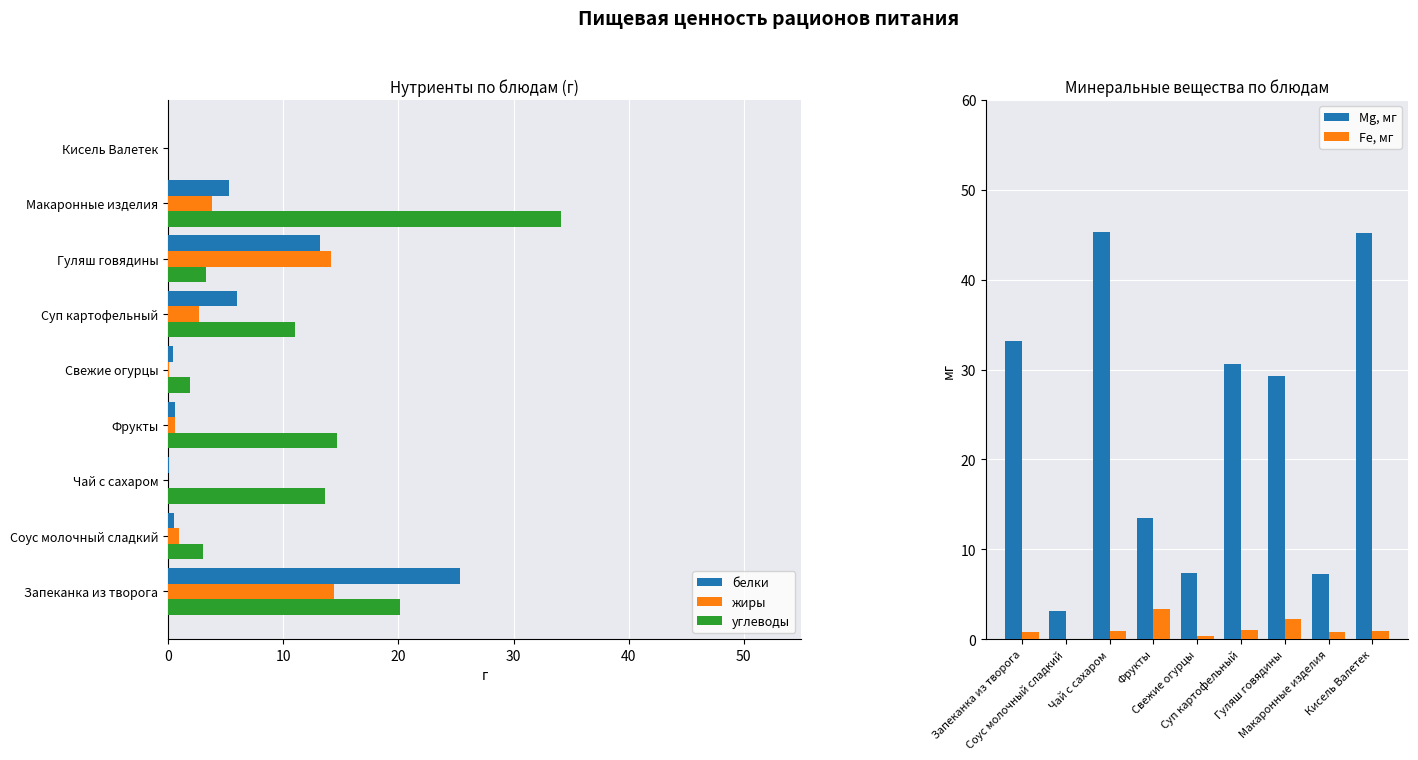

Which series has the widest spread of values?

Mg, мг